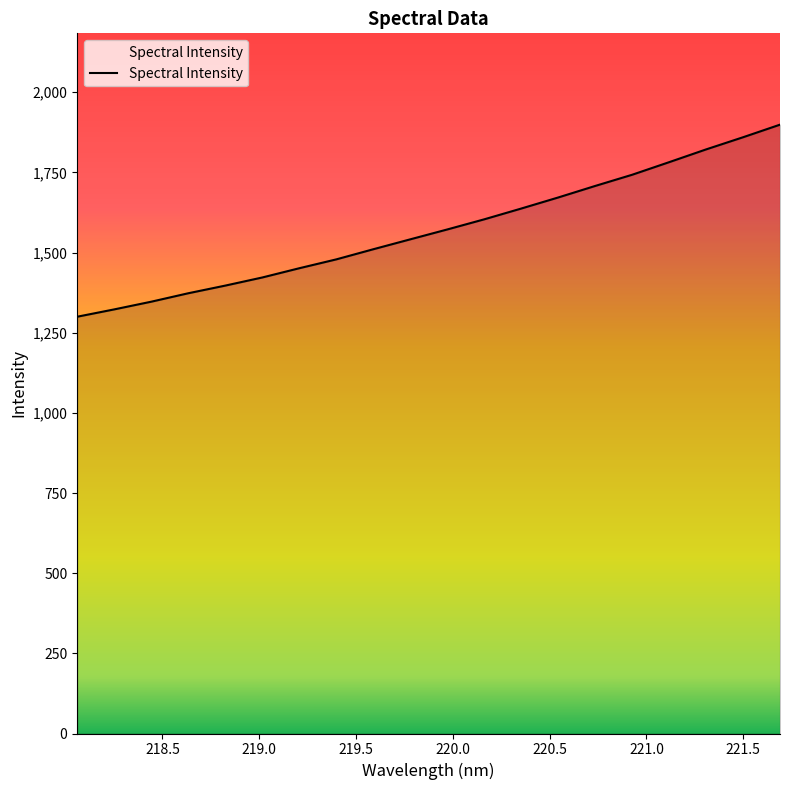

What is the minimum value shown in the chart?

1299.9